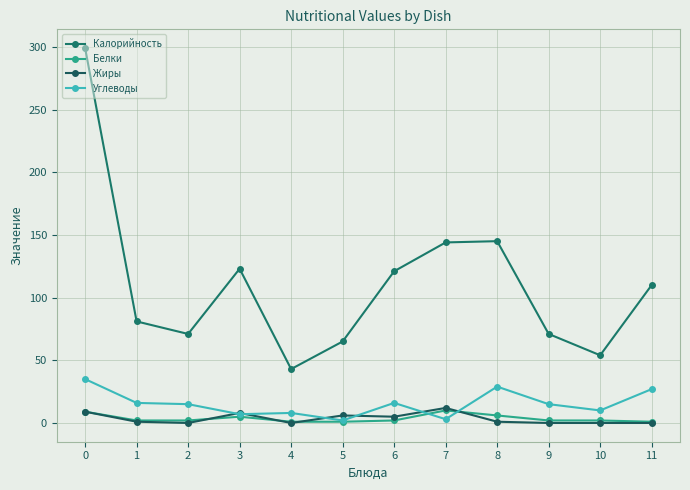

What are all the series names shown in the legend?

Калорийность, Белки, Жиры, Углеводы